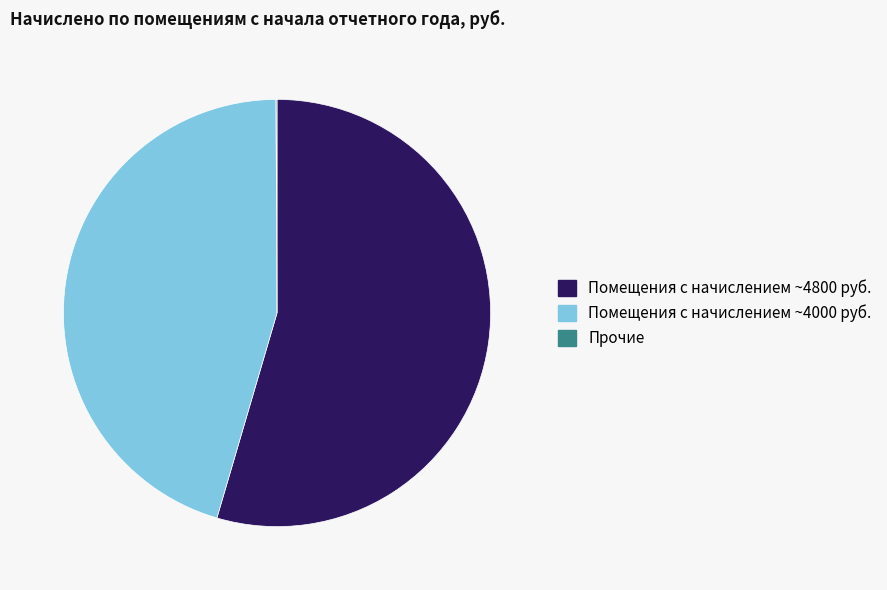

Do Помещения с начислением ~4000 руб. and Помещения с начислением ~4800 руб. together represent more than half of the pie?

Yes